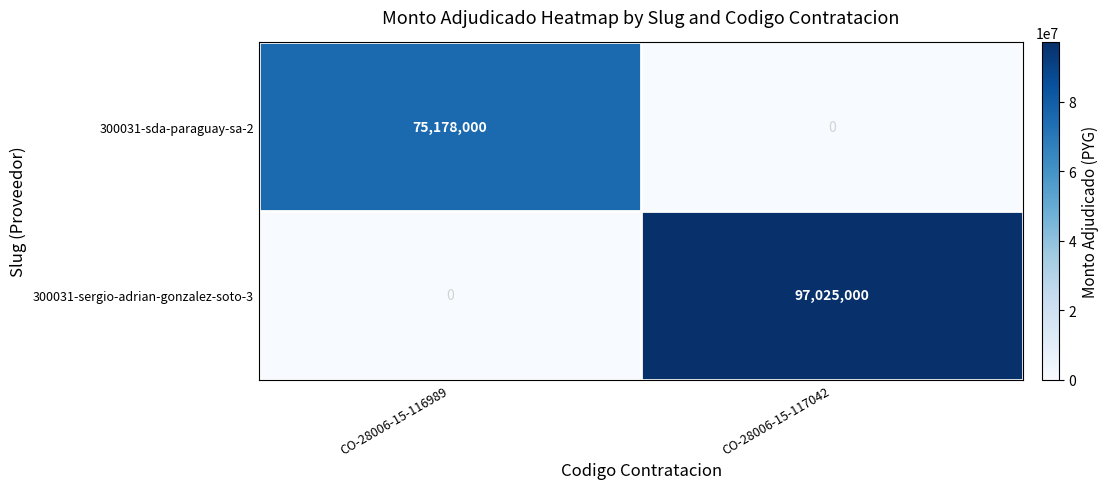

What is the difference between the highest and lowest values at CO-28006-15-117042?

97025000